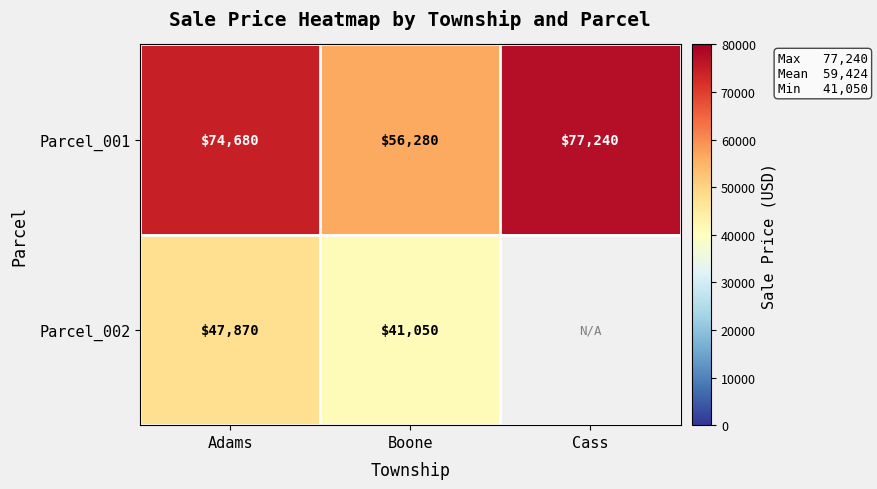

Which category has the lowest value in the Parcel_001 series?

Boone